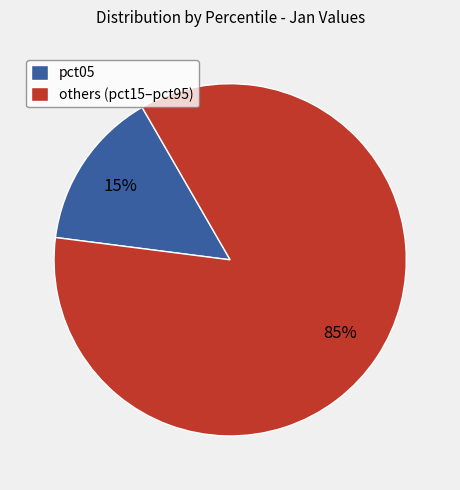

Count the number of slices in the pie.

2